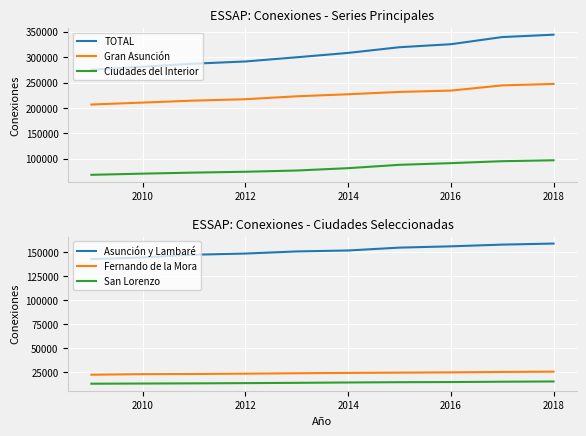

True or false: Gran Asunción and Ciudades del Interior cross at least once.

False